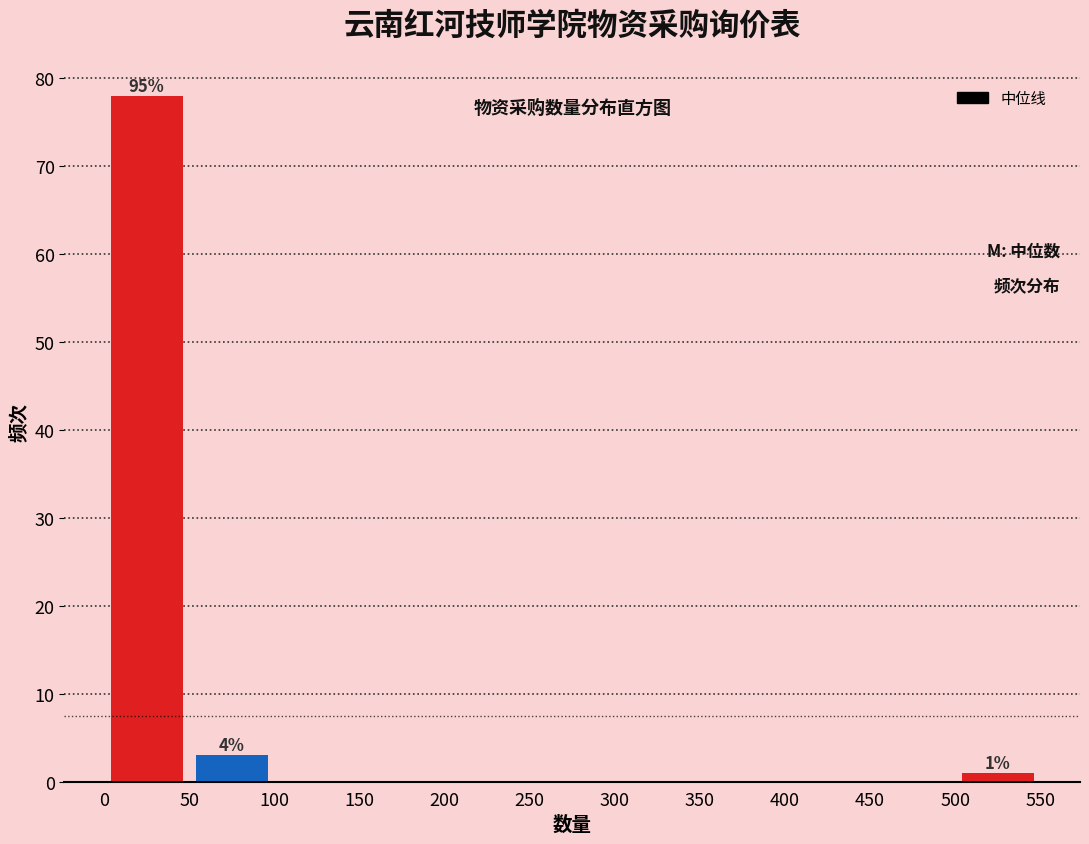

Over which range of the x-axis is the bar tallest?

0 to 50